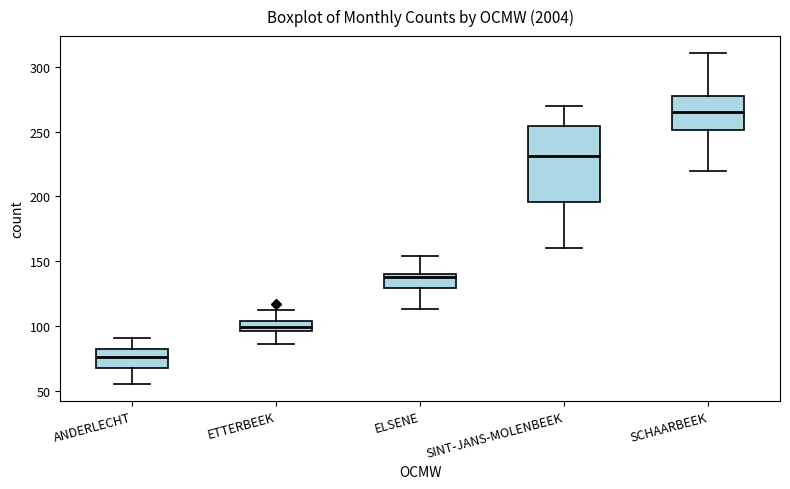

Which box has the lowest median line?

ANDERLECHT